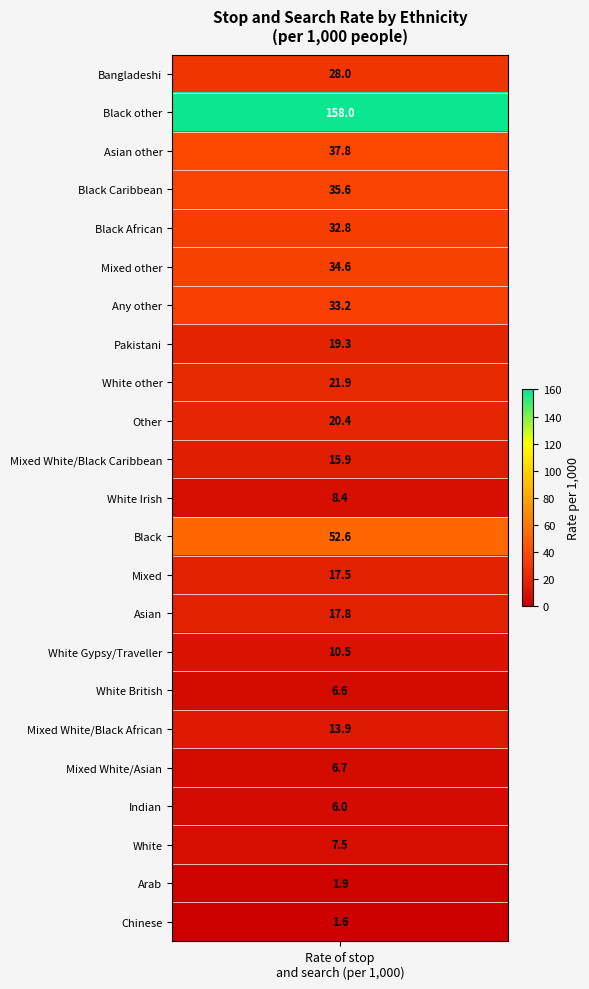

What is the difference between the values at 3 and 6?

2.4